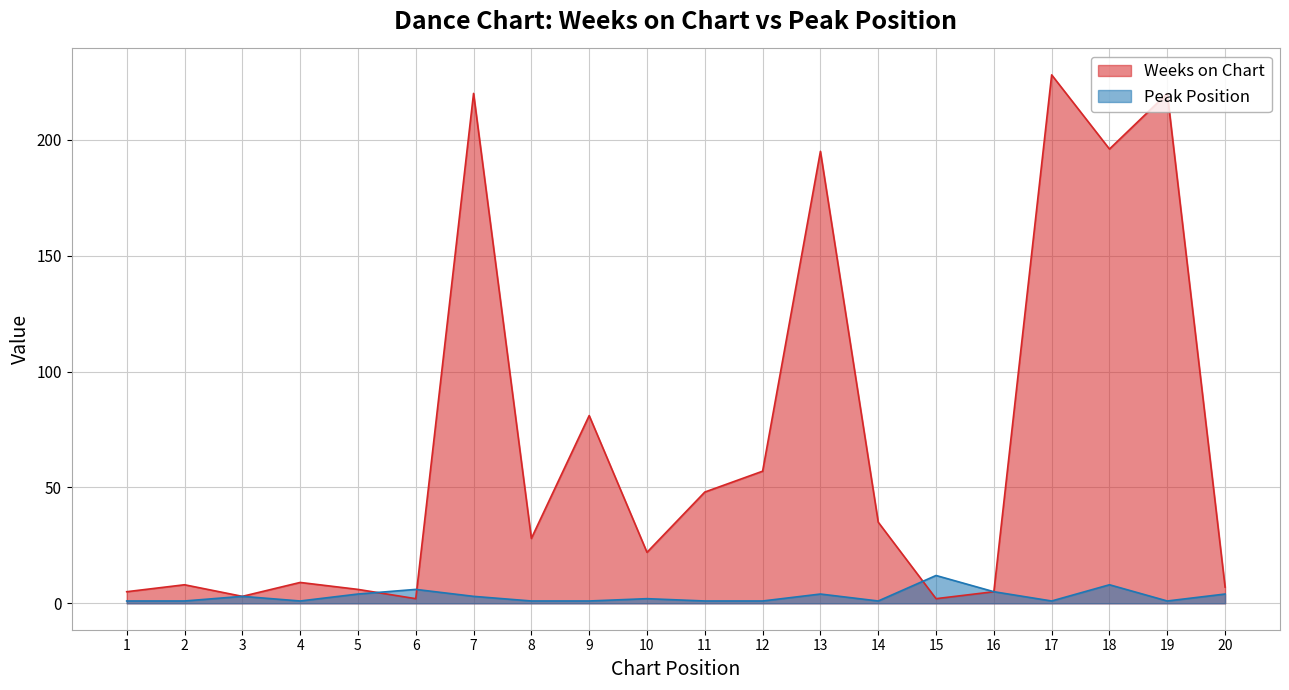

What is the spread (max minus min) of values at 20?

3